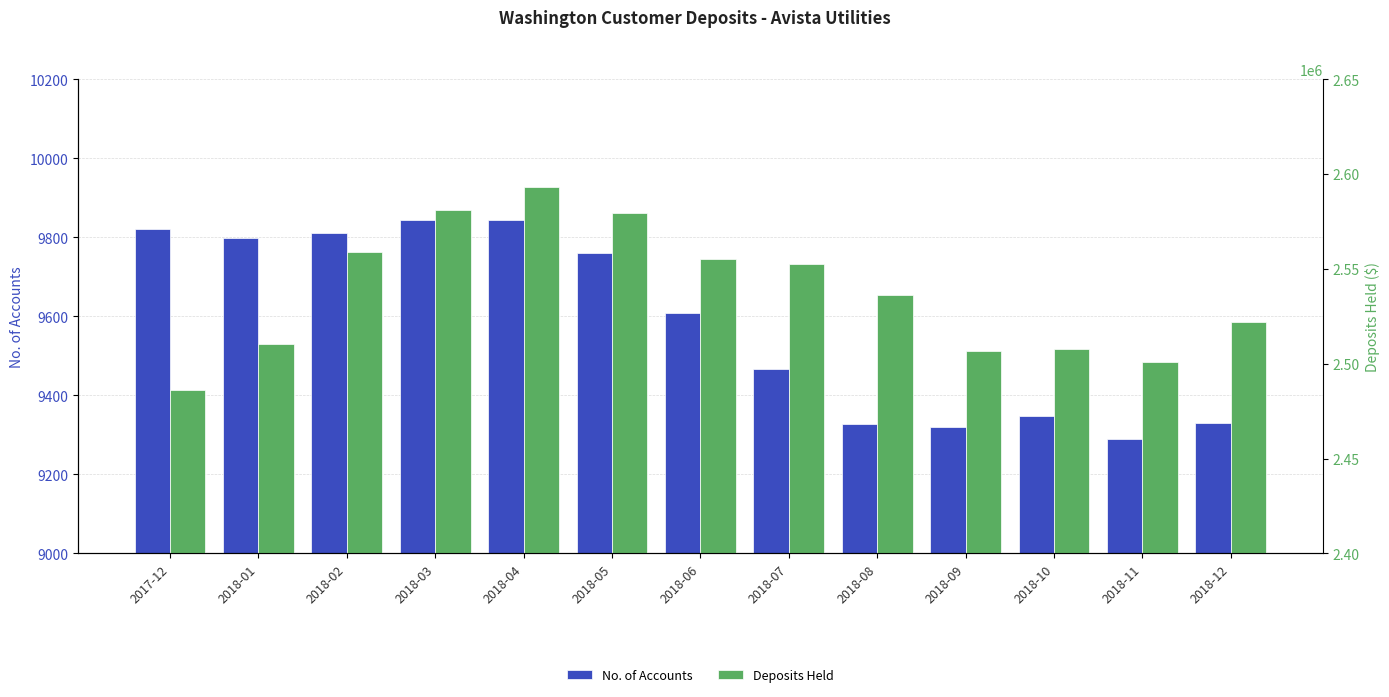

Which category has the highest value across all series?

2018-04